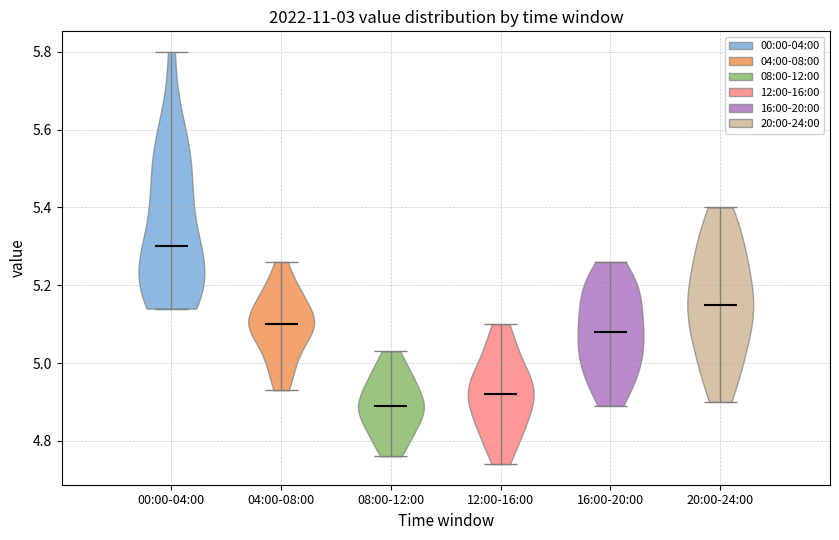

Reading left to right, read every violin against the y-axis: where its median line is, and the lowest and highest points it reaches. The values are not printed on the chart, so give them approximately, as read against the axis.

00:00-04:00: median line 5.30, lowest point 5.14, highest point 5.80
04:00-08:00: median line 5.10, lowest point 4.94, highest point 5.26
08:00-12:00: median line 4.90, lowest point 4.76, highest point 5.04
12:00-16:00: median line 4.92, lowest point 4.74, highest point 5.10
16:00-20:00: median line 5.08, lowest point 4.90, highest point 5.26
20:00-24:00: median line 5.16, lowest point 4.90, highest point 5.40